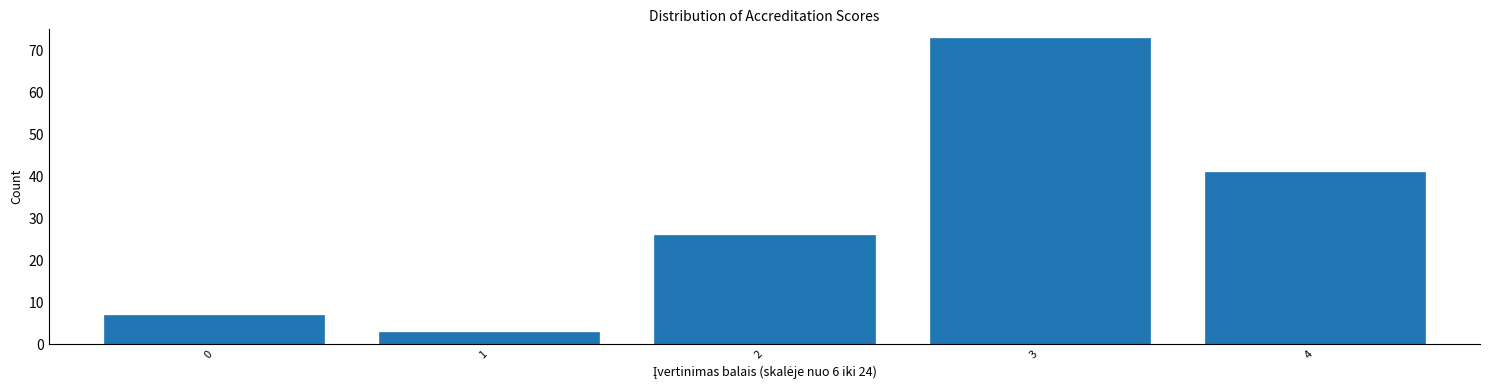

Reading left to right, list all the values displayed in this chart.

7	3	26	73	41